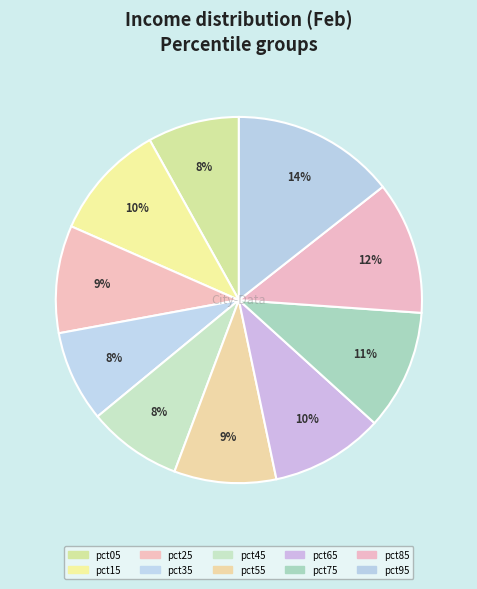

How many slices are in this pie chart?

10